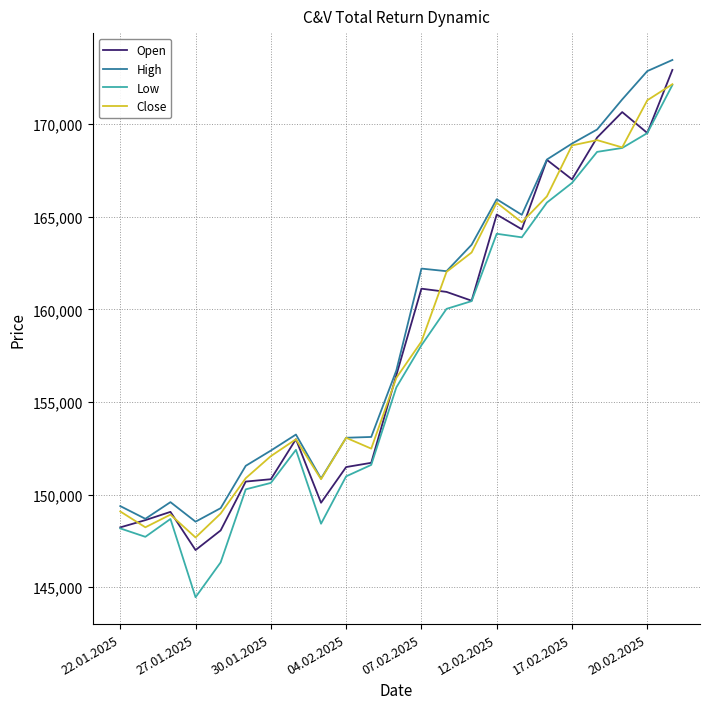

In Close, how many points are higher than both neighbors (excluding endpoints)?

5